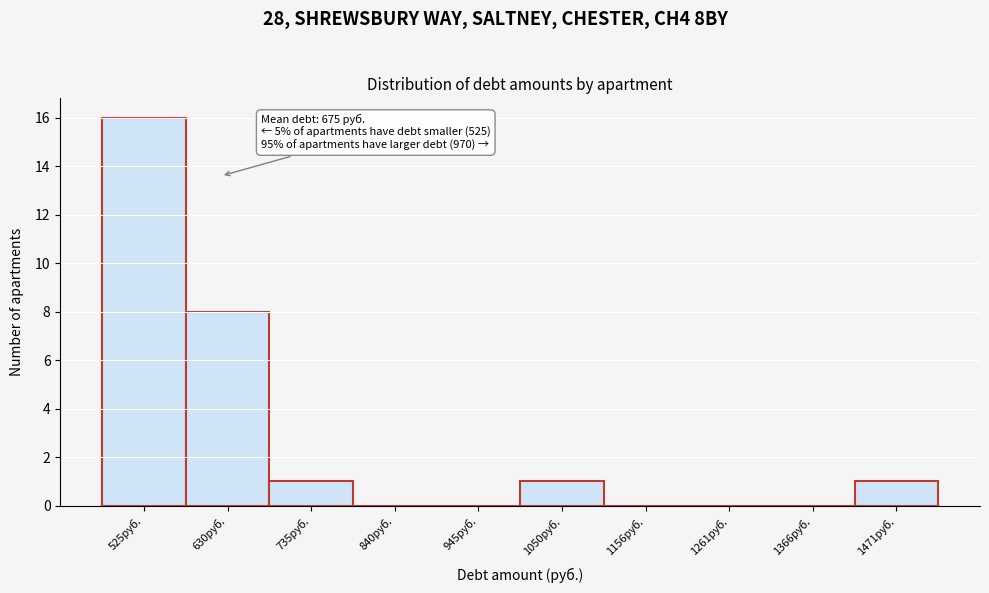

Reading left to right, list all the values displayed in this chart.

525руб.=16	630руб.=8	735руб.=1	840руб.=0	945руб.=0	1050руб.=1	1156руб.=0	1261руб.=0	1366руб.=0	1471руб.=1